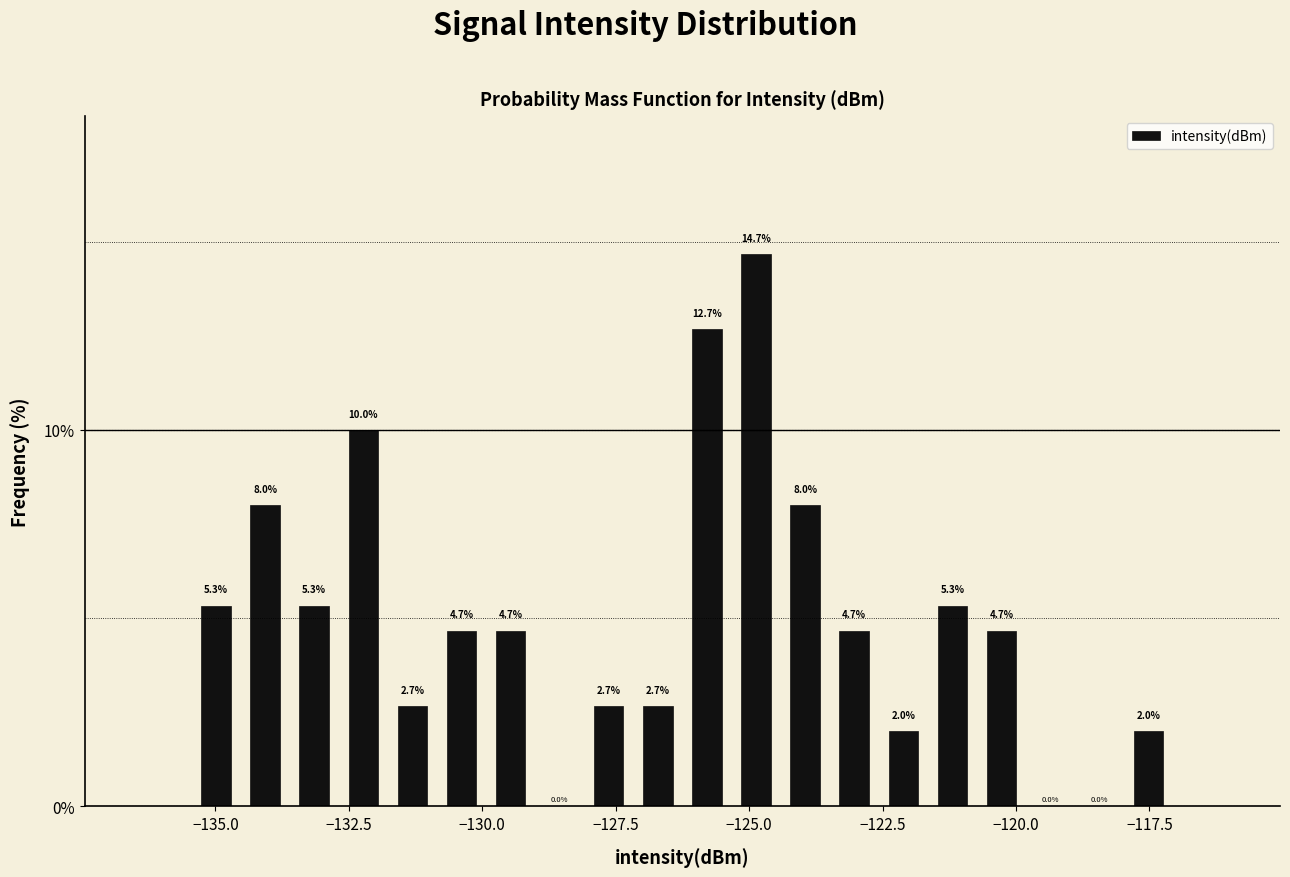

Read against the x-axis, roughly where is the centre of the tallest bar?

-125.0